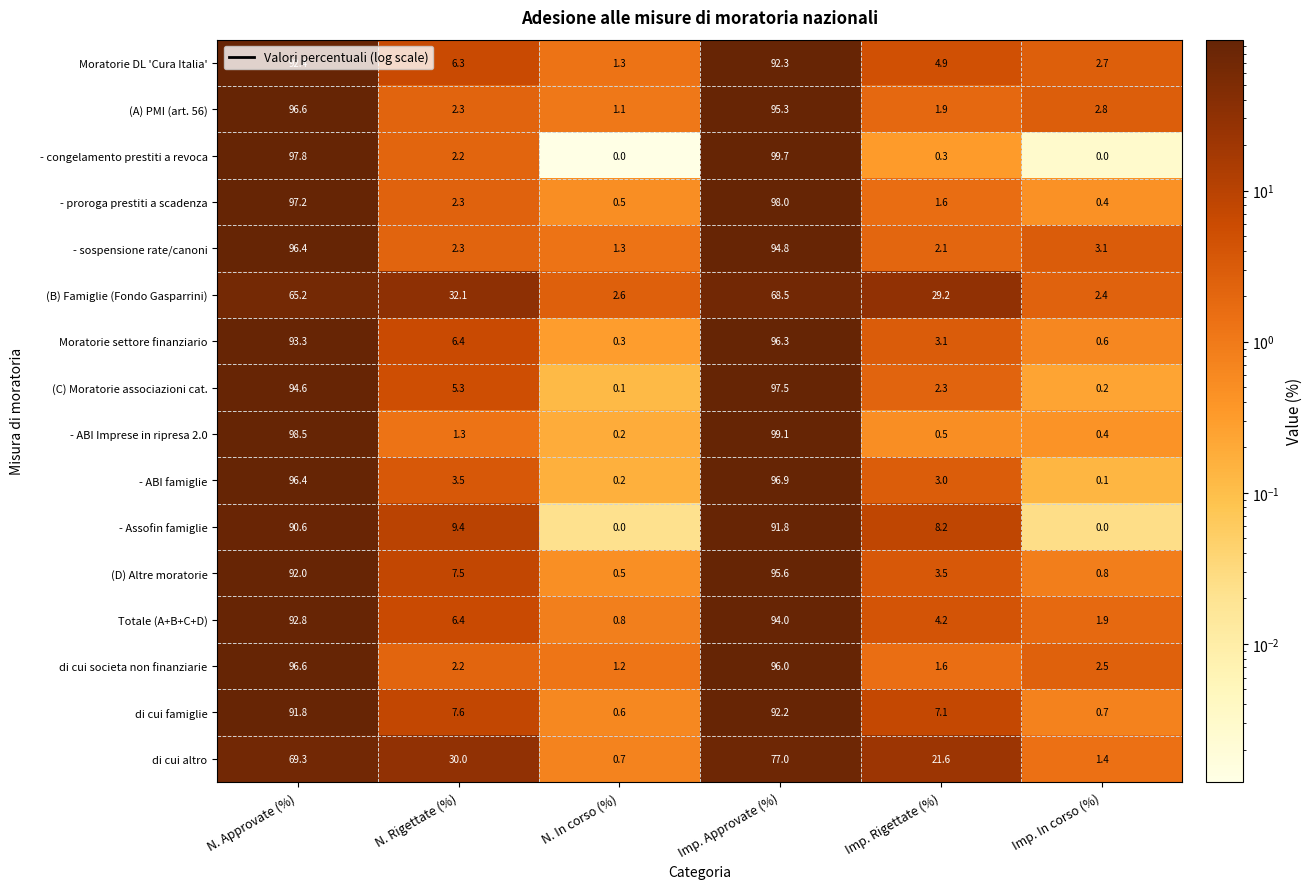

What is the greatest value displayed?

99.7